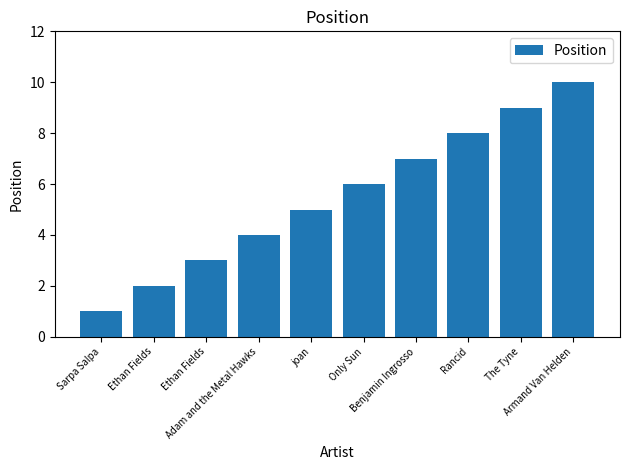

Count the number of categories in the chart.

10